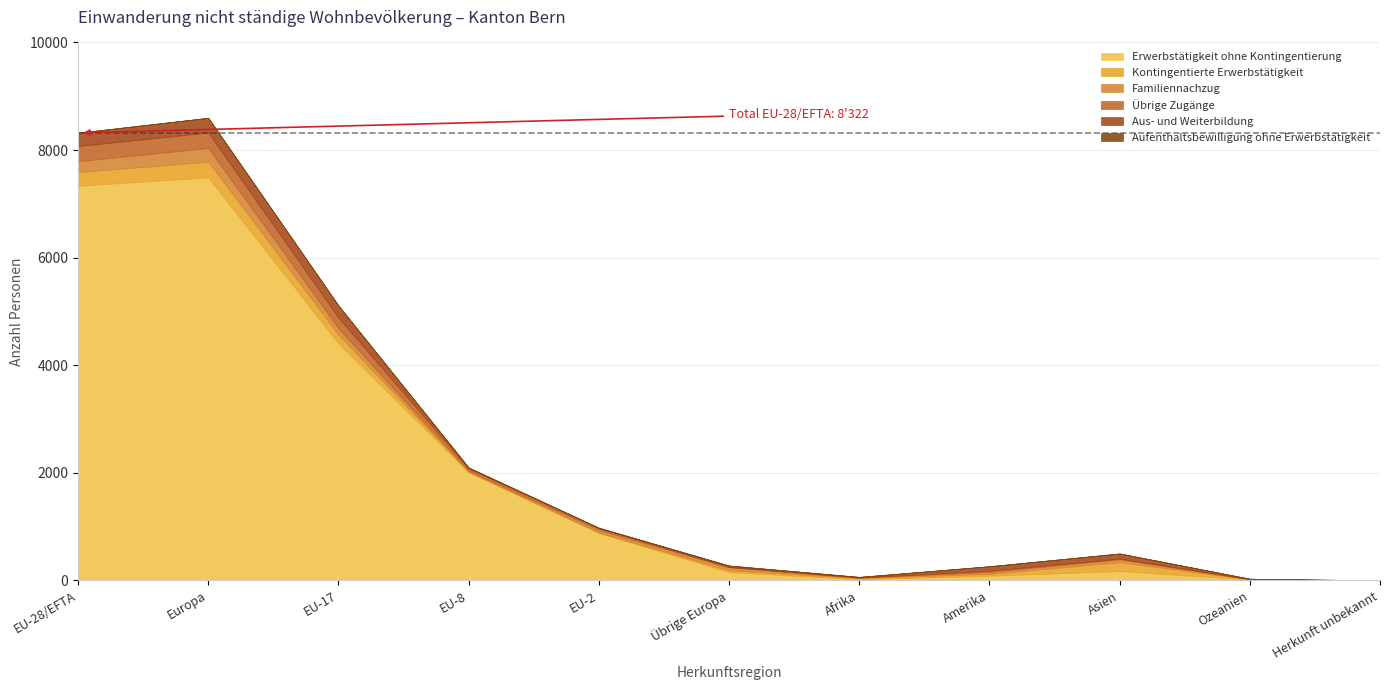

What position from the left is EU-8?

4